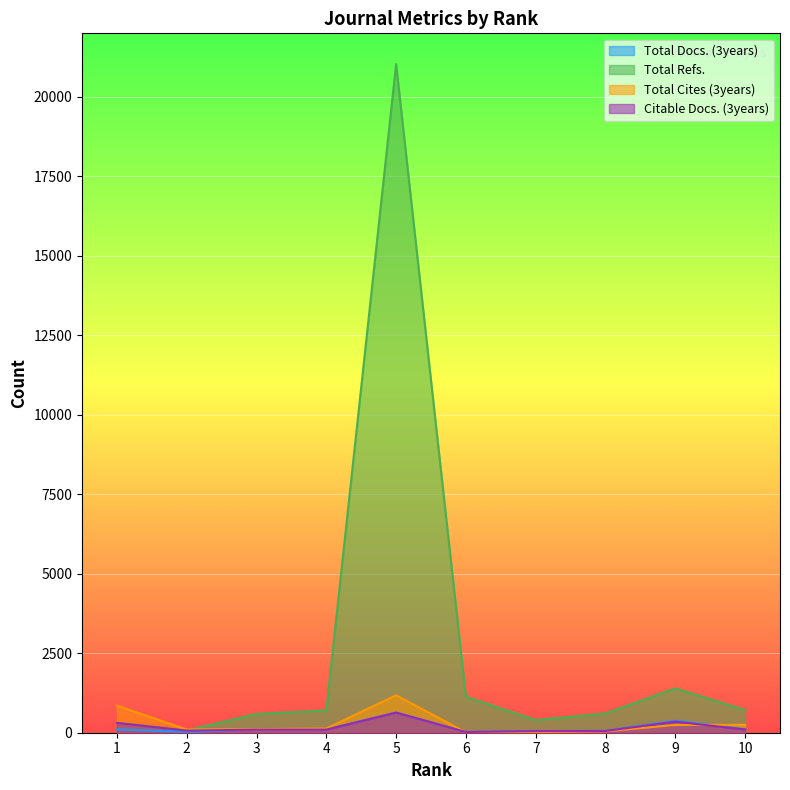

What are all the series names shown in the legend?

Total Docs. (3years), Total Refs., Total Cites (3years), Citable Docs. (3years)